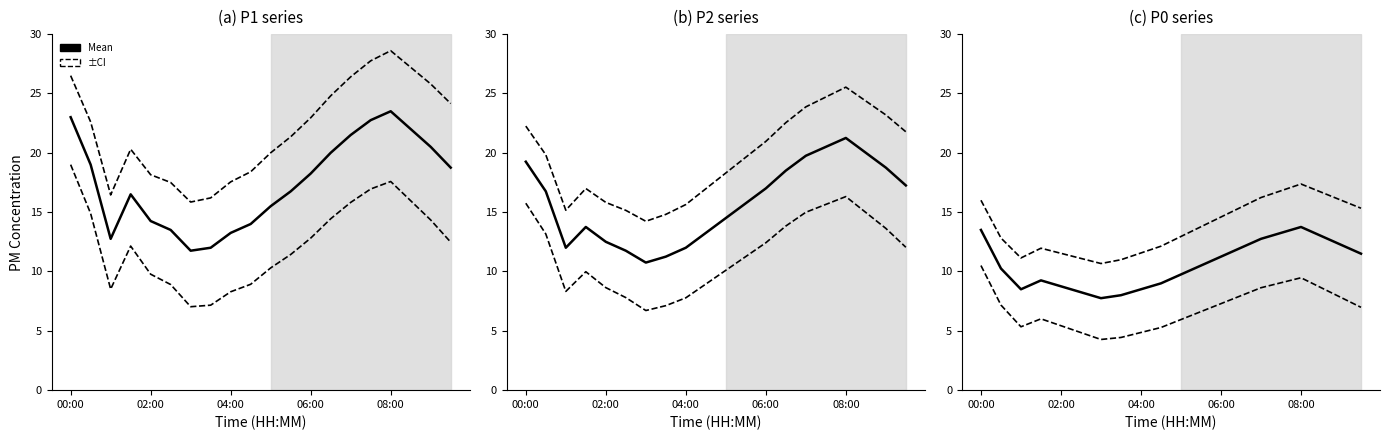

The P1 series shows 22.0 at 08:30. True or false?

True